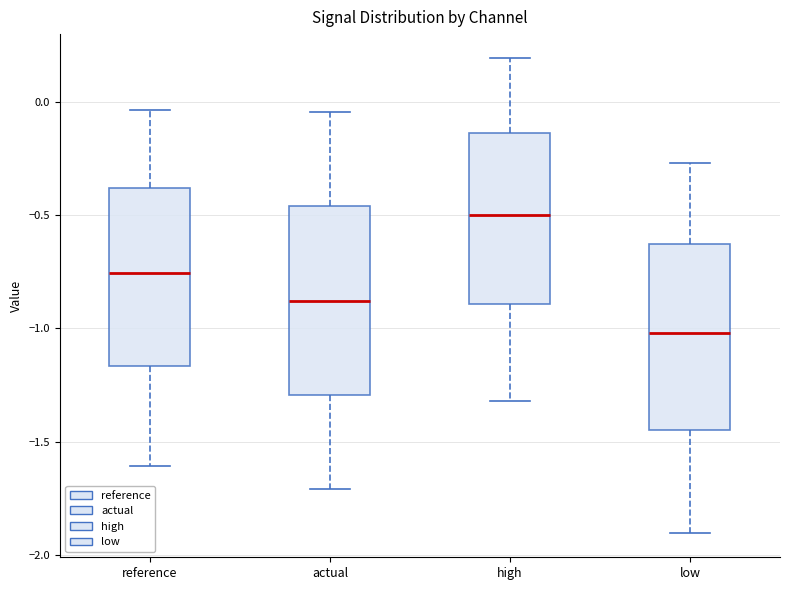

Which box's median line is the lowest?

low